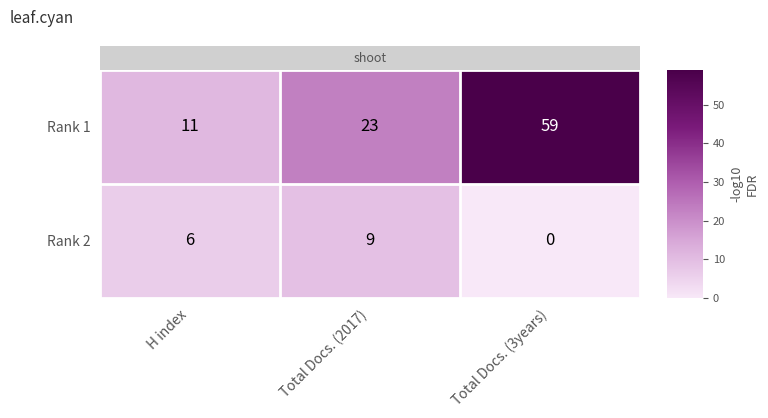

At how many categories does at least one series exceed 24?

1